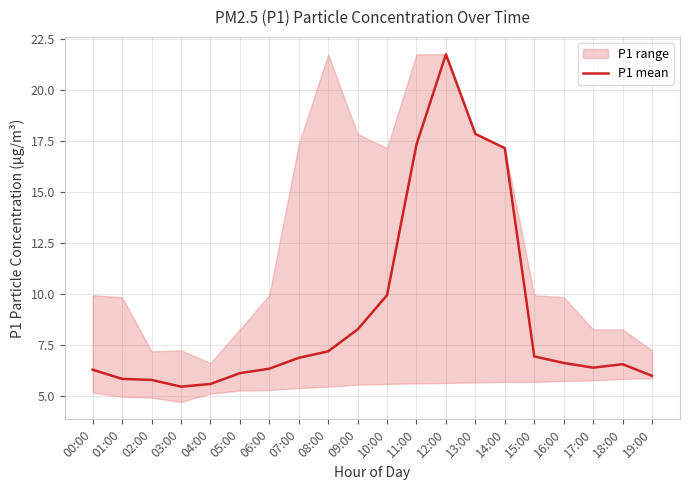

What is the approximate value at 01:00?

5.8